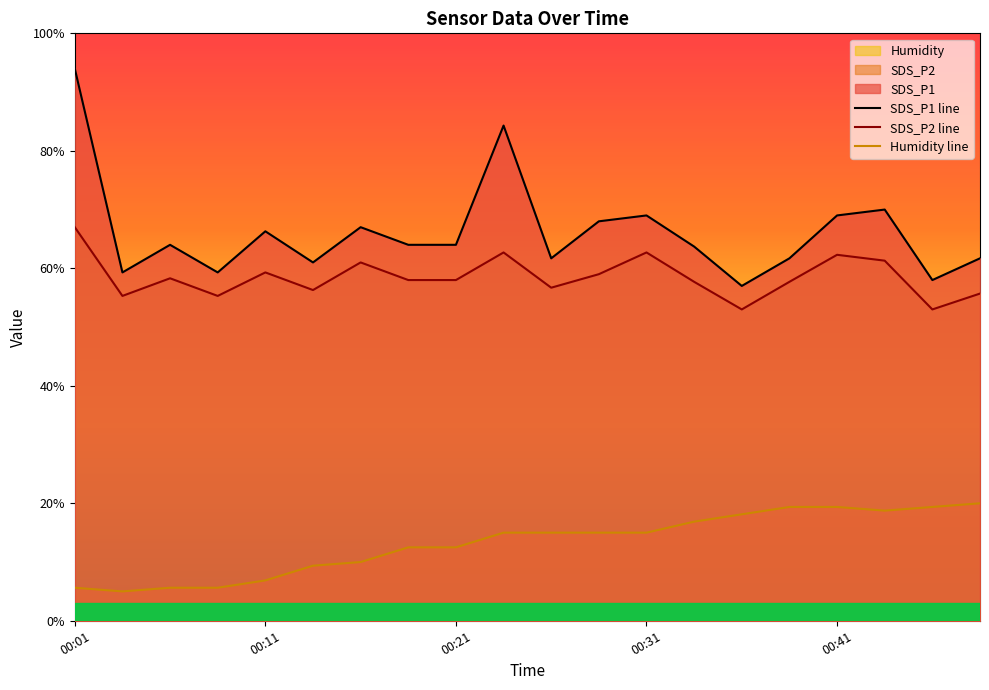

Which series has the largest range (max minus min)?

SDS_P1 line